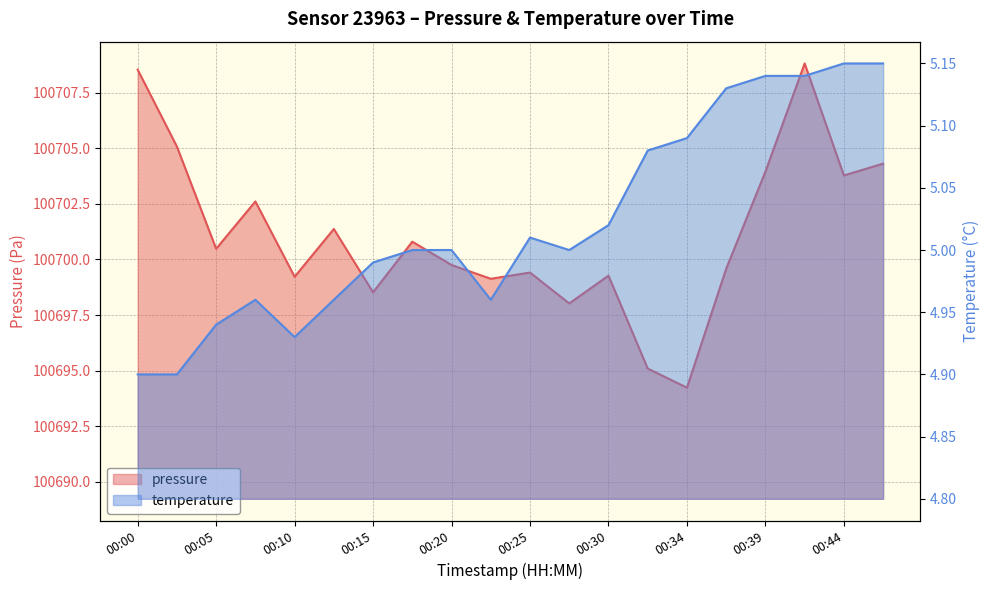

How many series are shown in this chart?

2